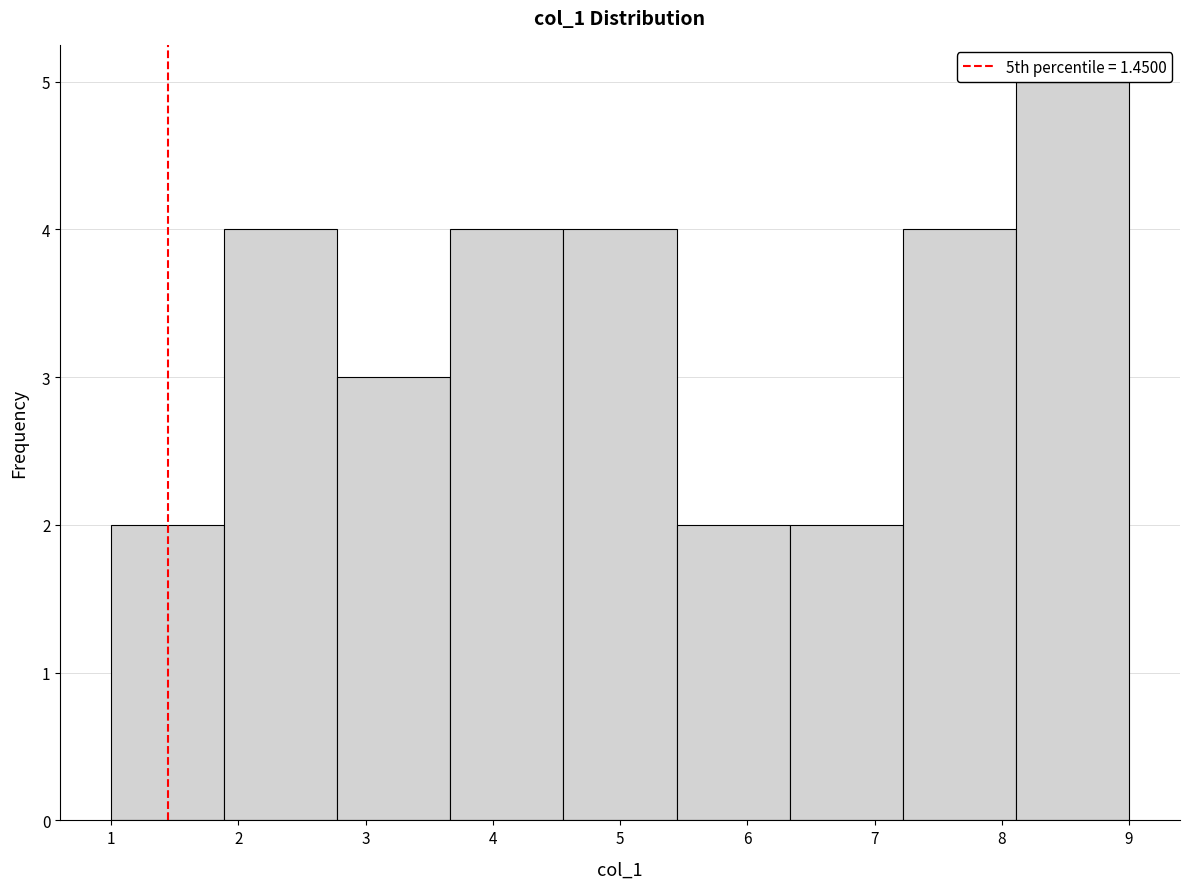

What is the height of the bar covering 6.3 to 7.2 on the x-axis? Neither the bar edges nor the heights are printed on the chart, so give them approximately, as read against the axes.

2